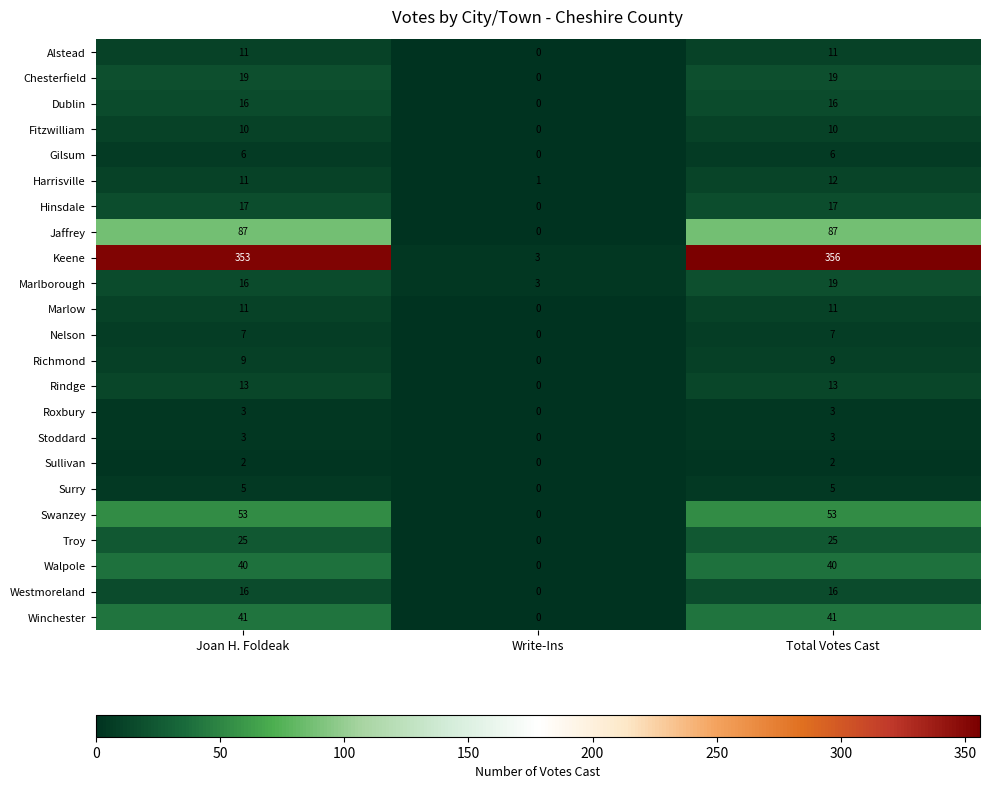

At how many categories does at least one series exceed 328?

2